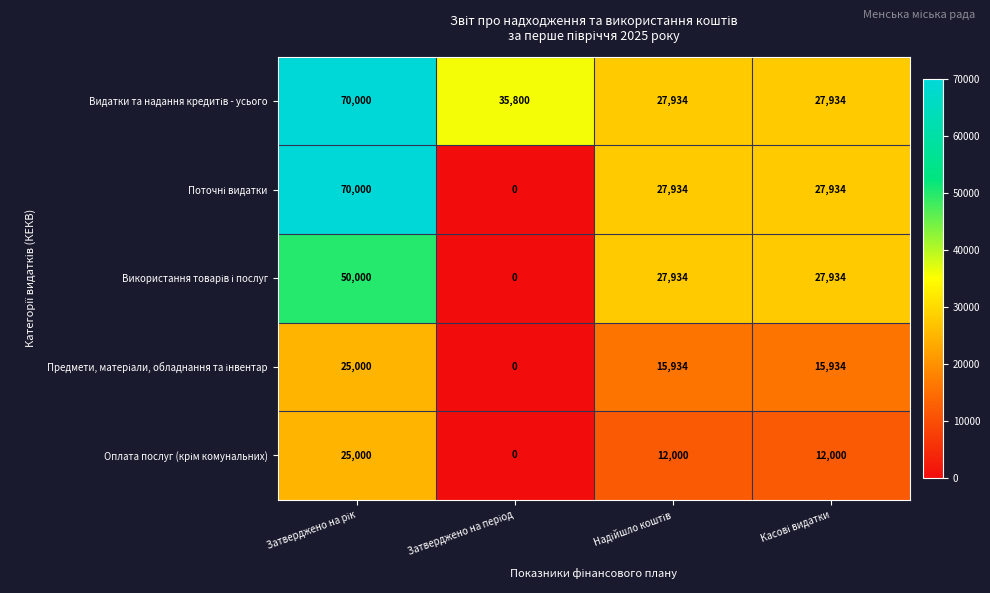

What is the greatest value displayed?

70000